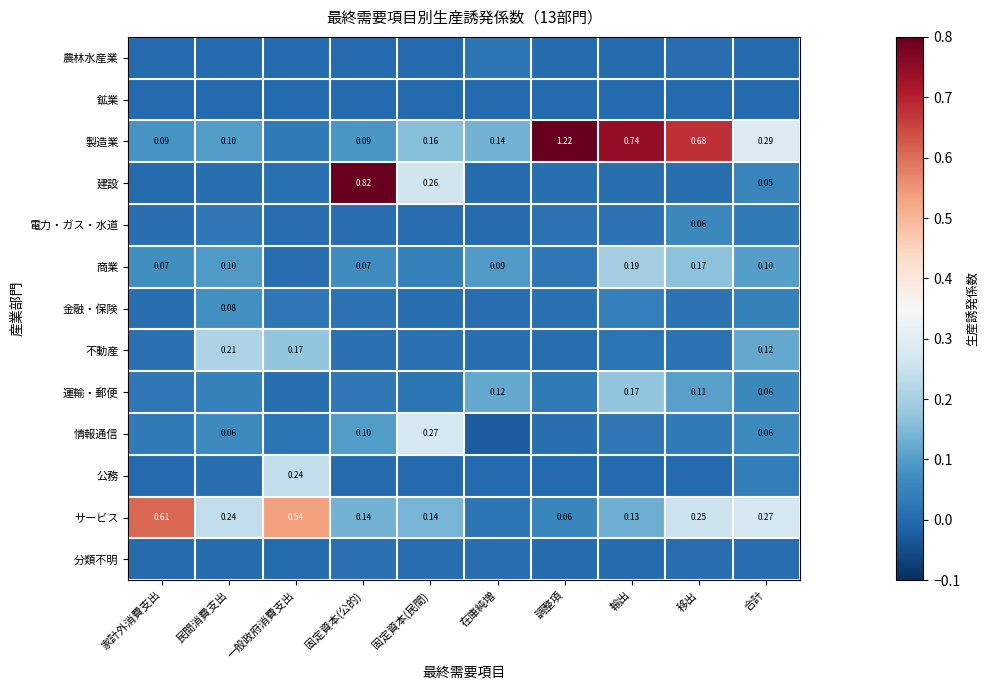

What is the difference between the maximum and minimum values in the 製造業 series?

1.2